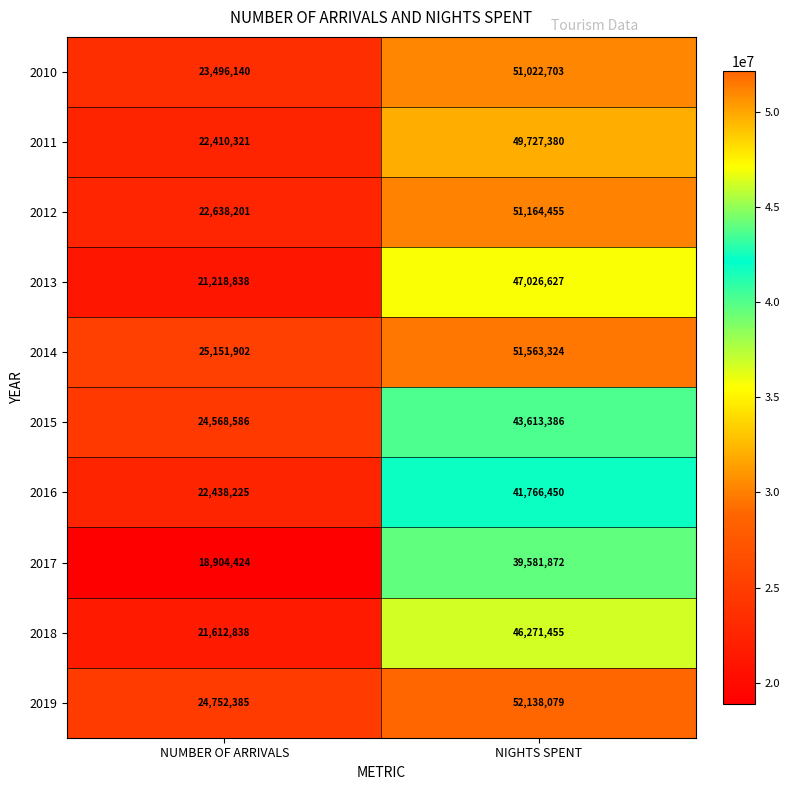

Where is 2017 nearest to the value 29243148?

NUMBER OF ARRIVALS